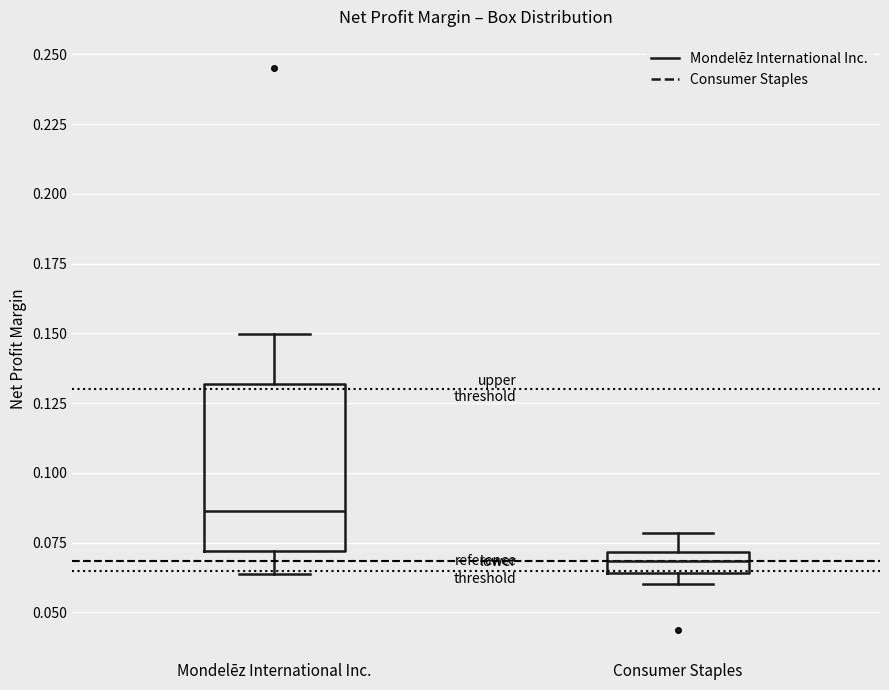

Which box's median line is the lowest?

Consumer Staples